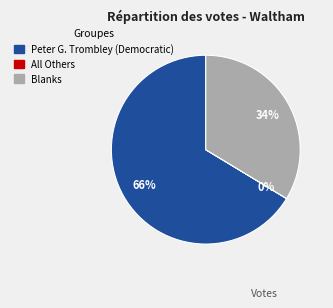

To the nearest percent, what is the combined percentage of Blanks and Peter G. Trombley (Democratic)?

100%